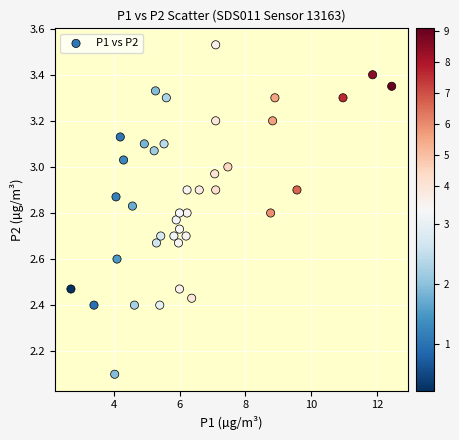

What is the range of X values (max minus min)?

9.8